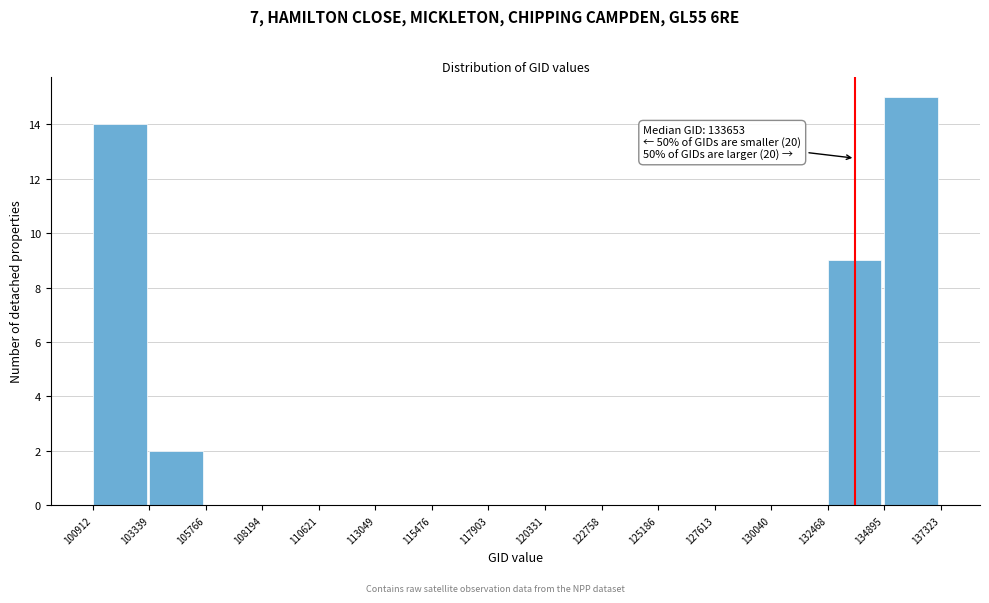

Over which range of the x-axis is the bar tallest?

134895 to 137323